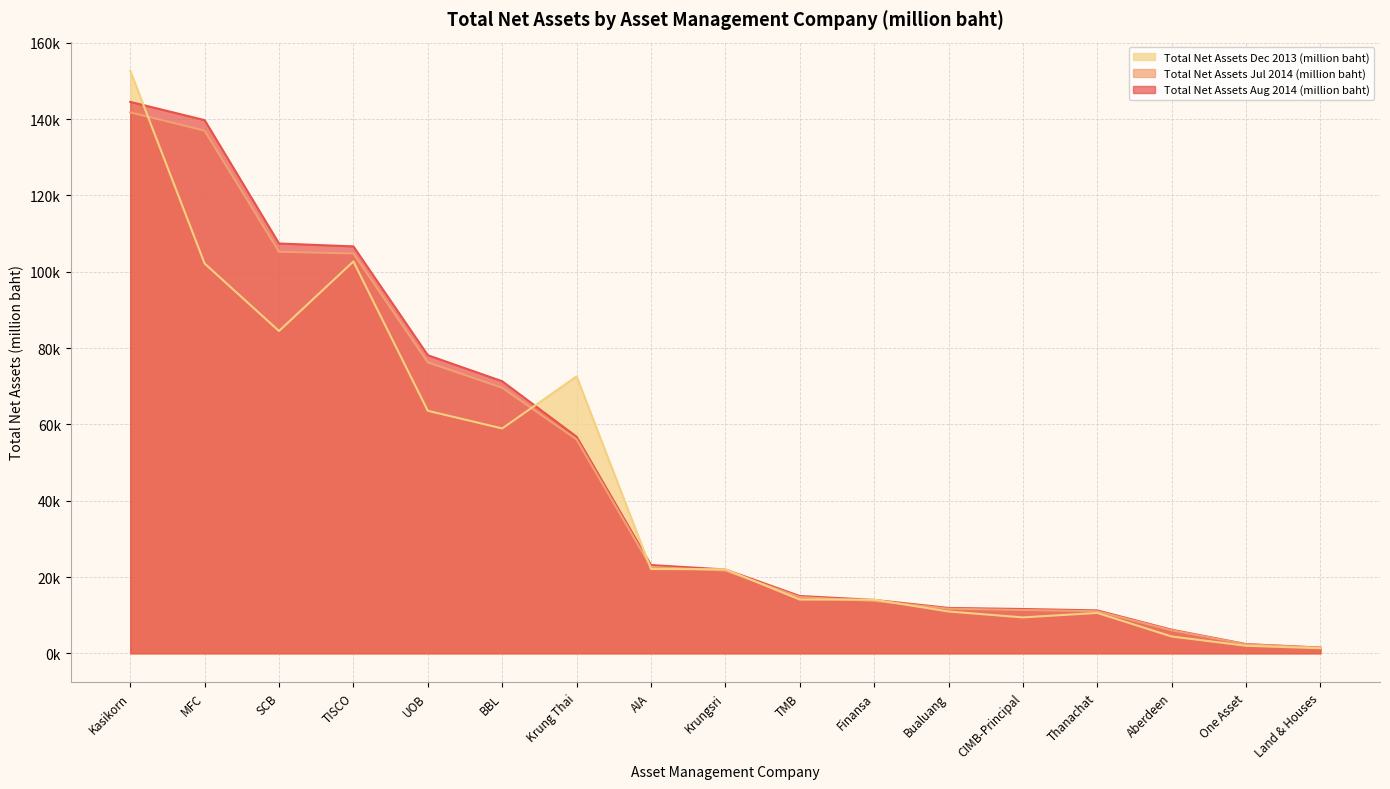

What is the value of the Total Net Assets Dec 2013 (million baht) point at the 5th from the left?

63561.2